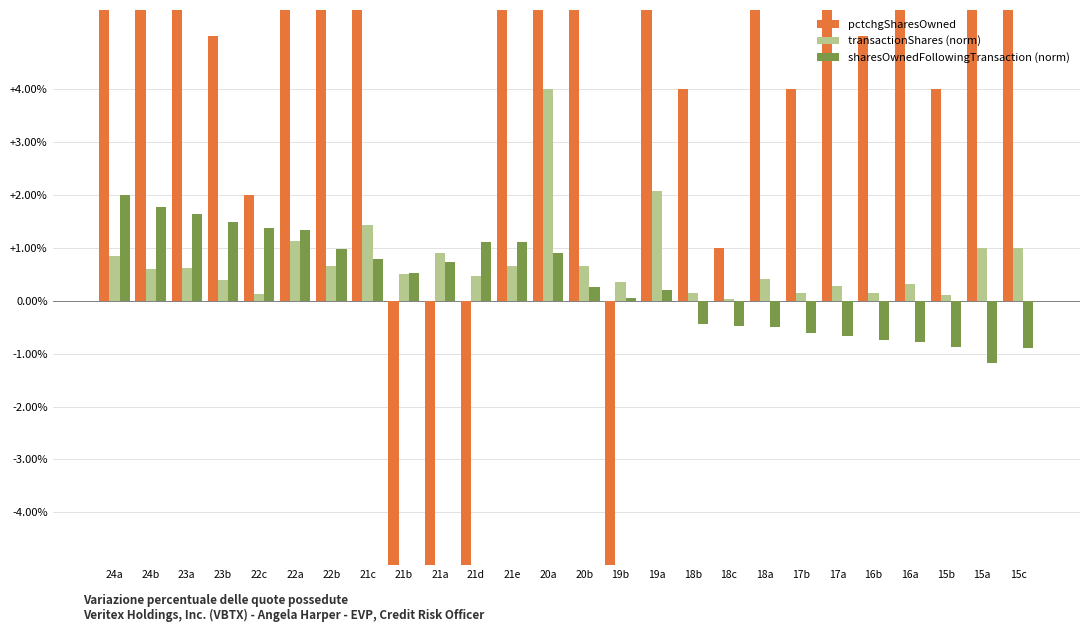

Is the value of transactionShares (norm) at 17a greater than the value of pctchgSharesOwned at 19a?

No